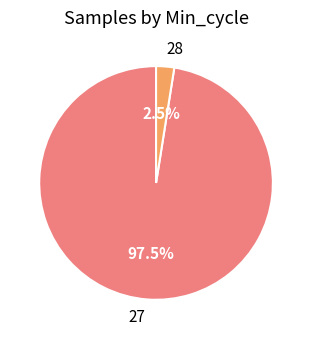

Count the number of slices in the pie.

2